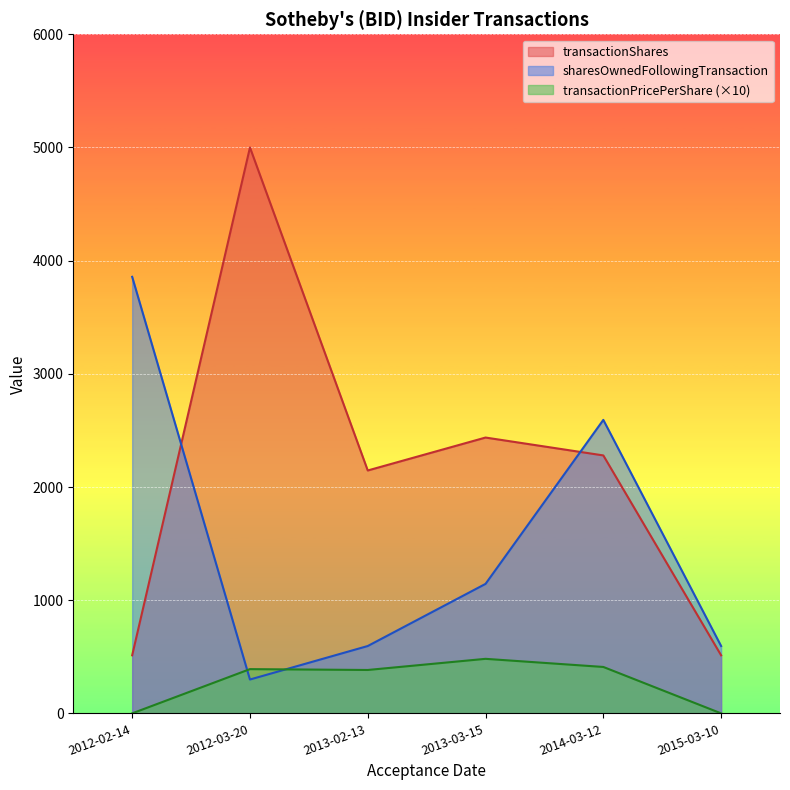

In transactionPricePerShare, how many points are higher than both neighbors (excluding endpoints)?

2